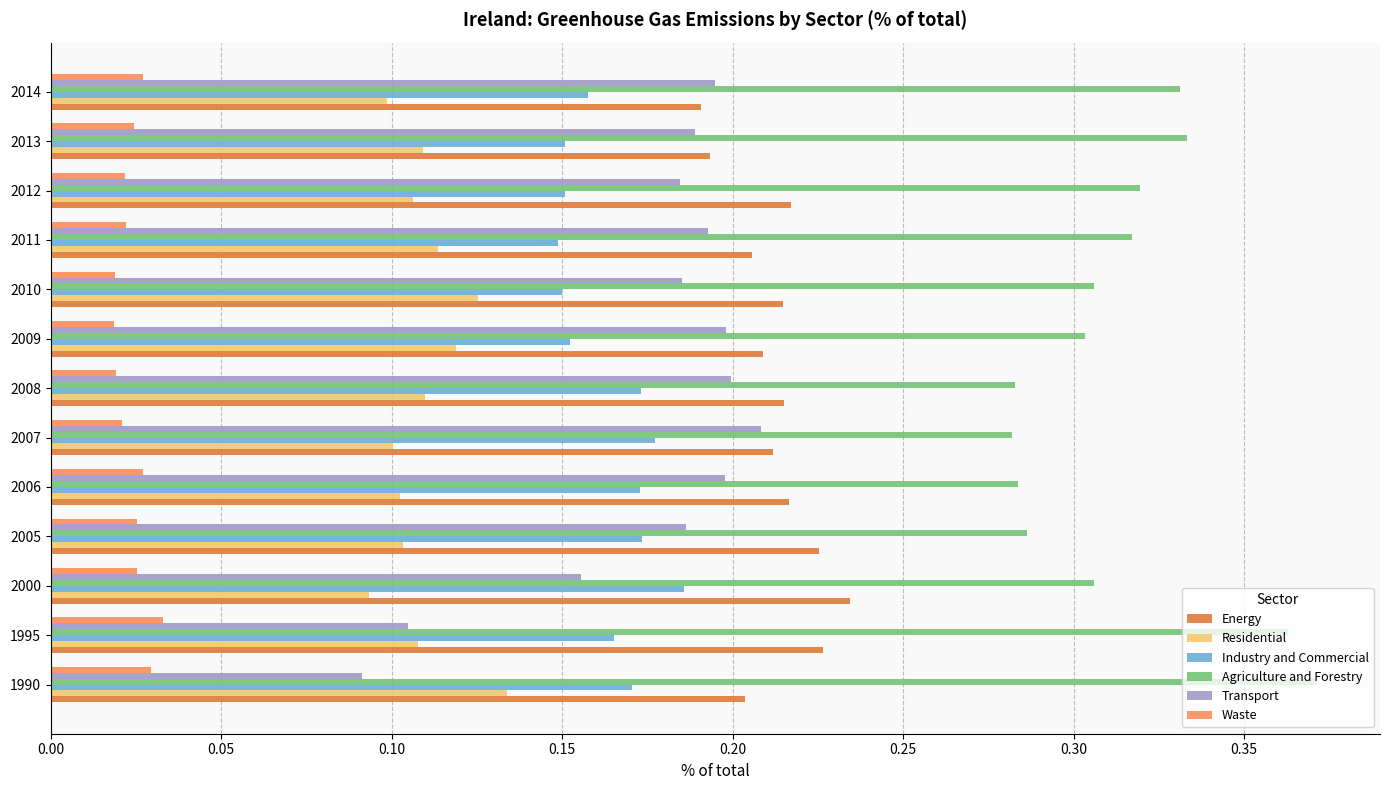

At which category does the chart reach its peak across all series?

1990